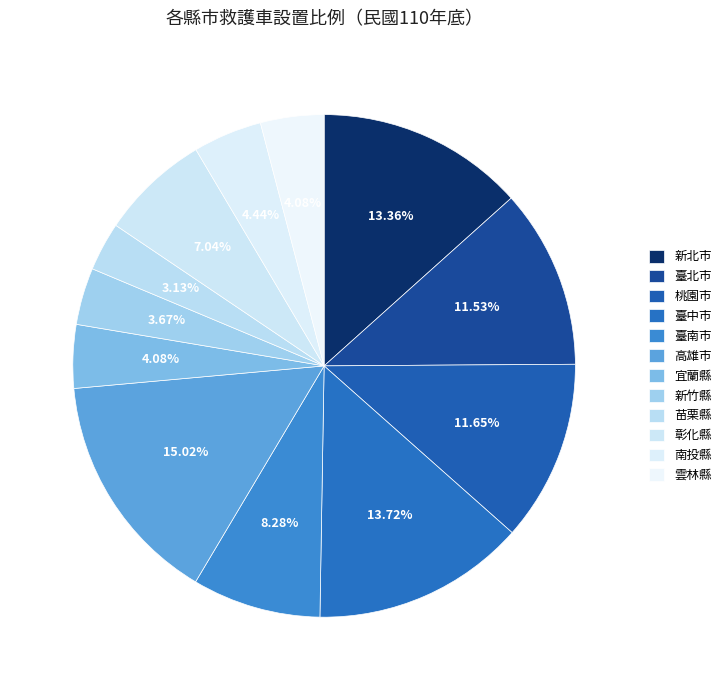

What percentage is the 臺南市 slice, to the nearest percent?

8%